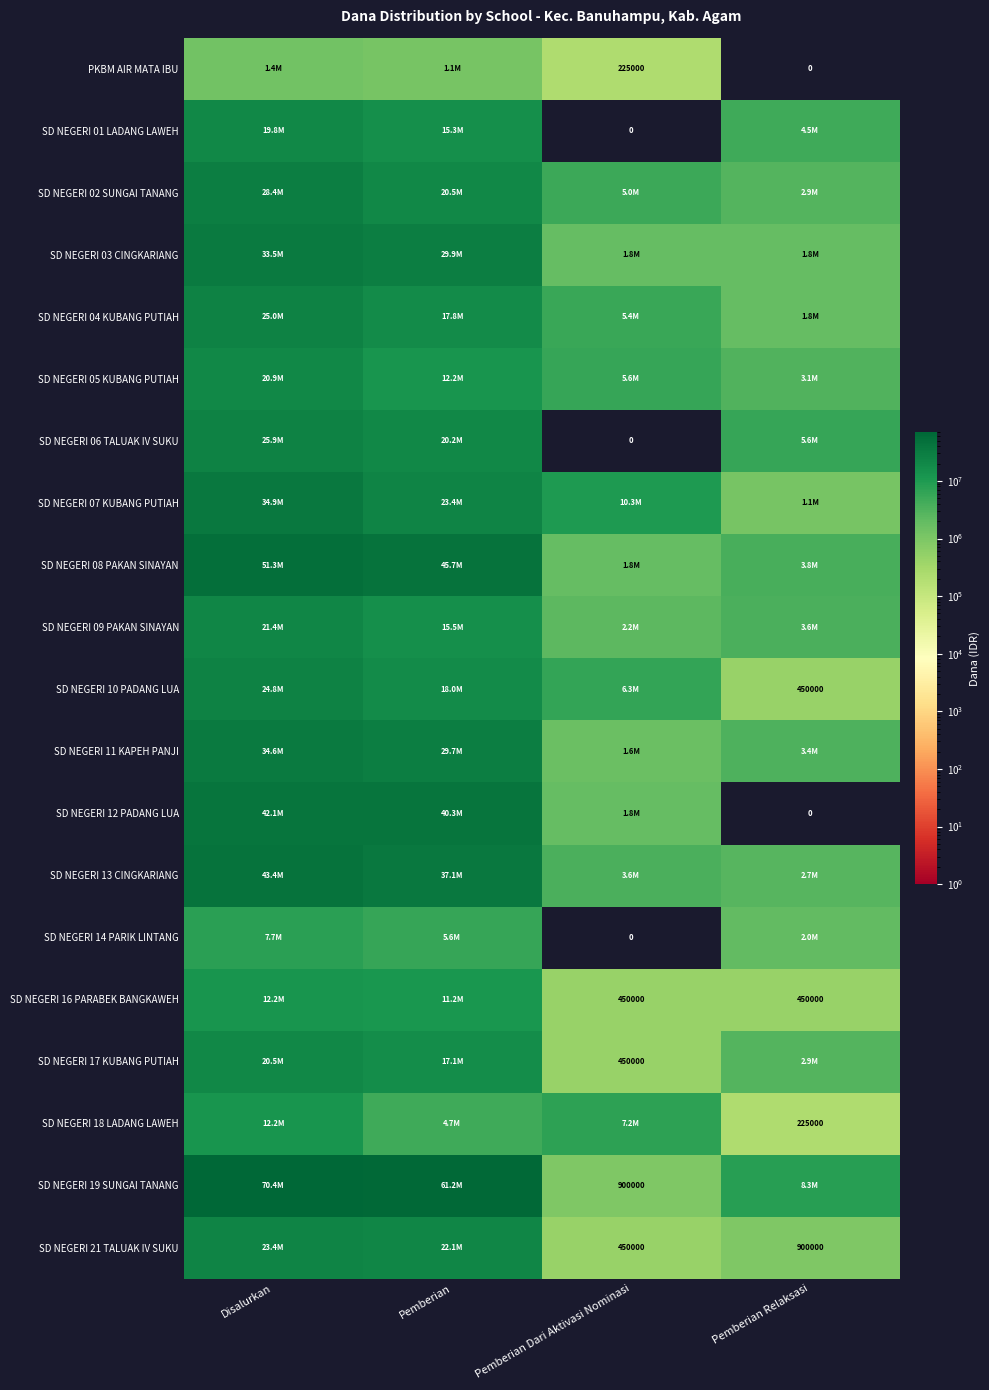

The SD NEGERI 19 SUNGAI TANANG series shows 900000 at Pemberian Dari Aktivasi Nominasi. True or false?

True